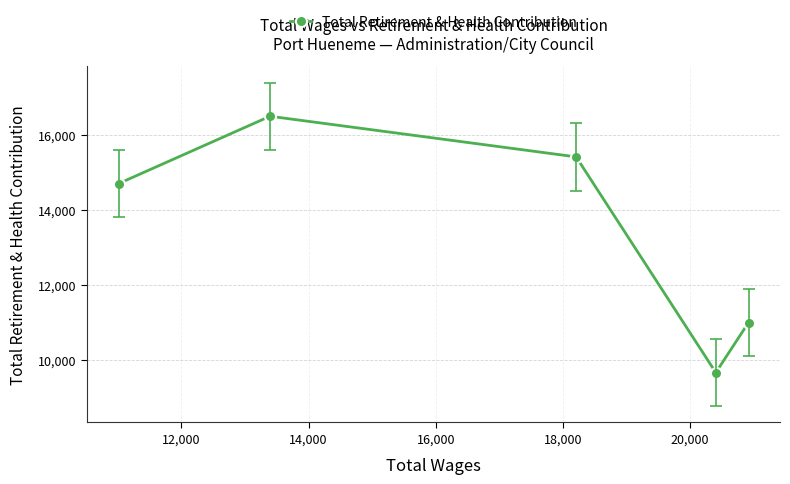

What is the value of the 4th point from the left?

9662